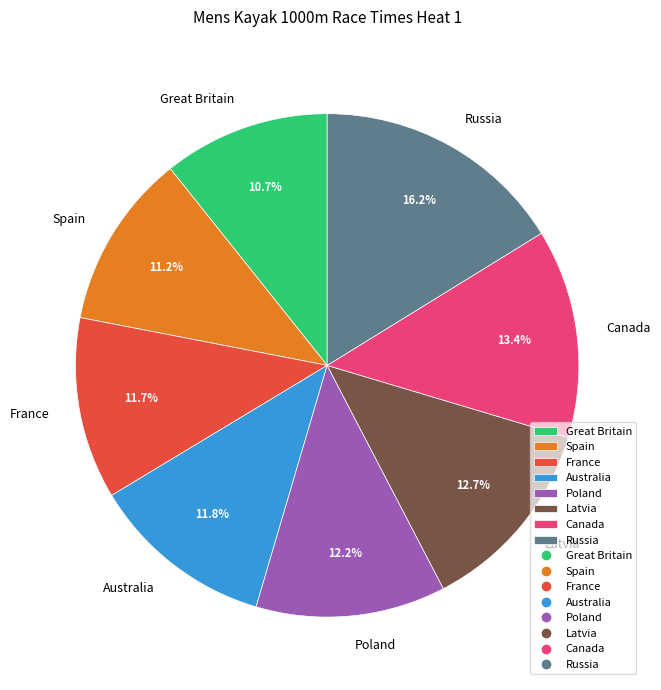

What percentage is the Canada slice, to the nearest percent?

13%